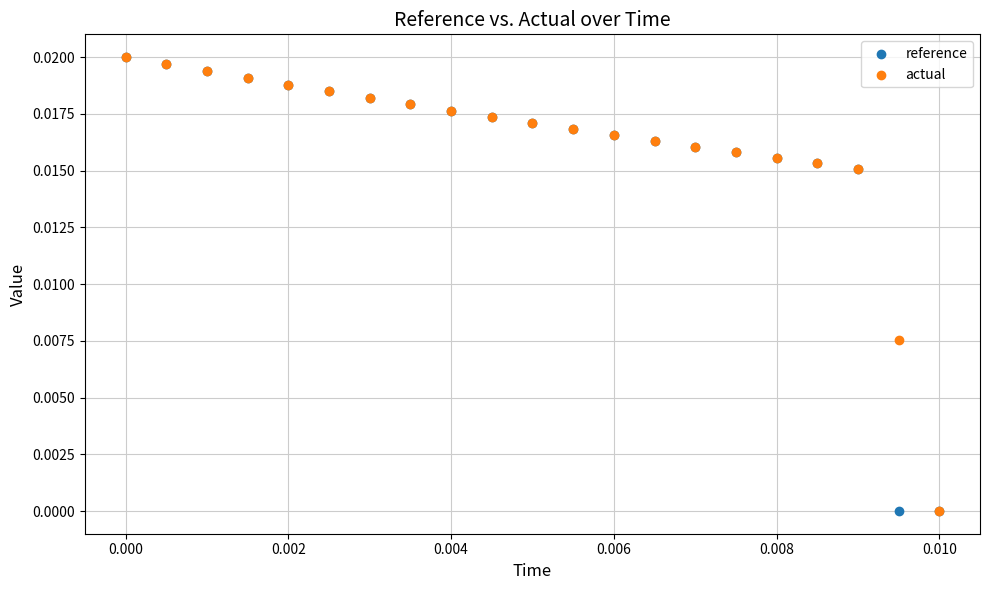

What are all the series names shown in the legend?

reference, actual